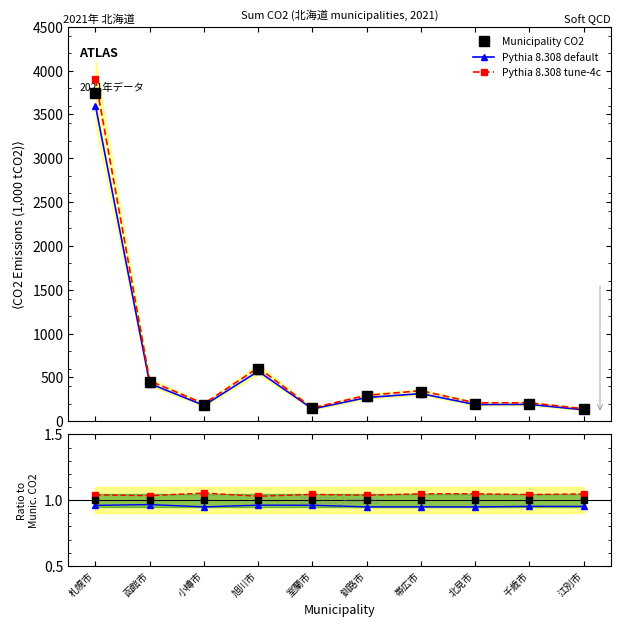

True or false: Pythia default has a value of 0.6 at 函館市.

False